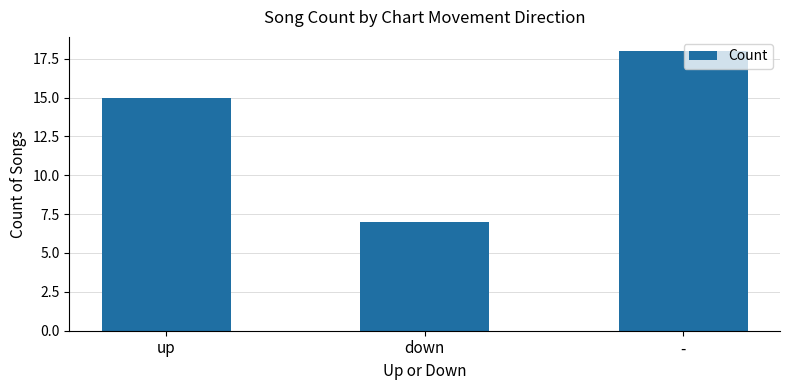

What is the value of the 3rd bar from the left?

18